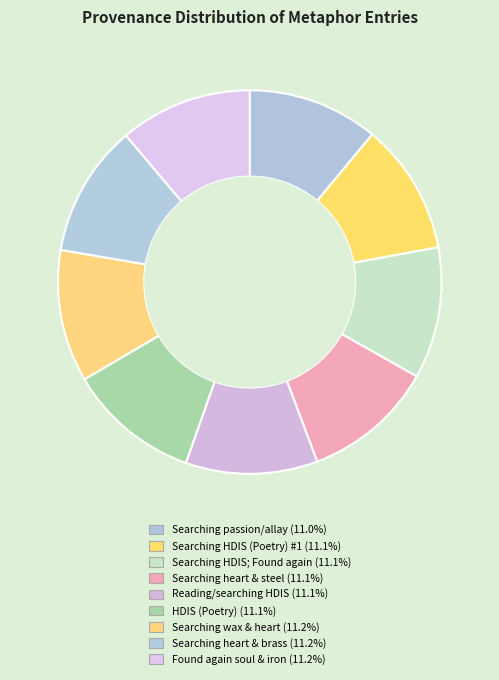

Does any single category account for the majority?

No